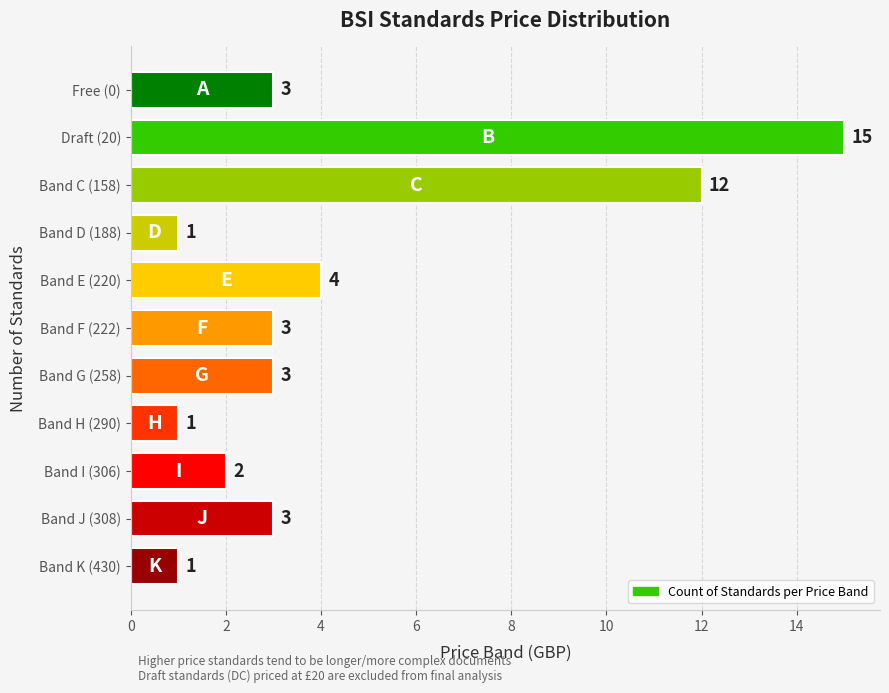

What is the change in value from Band D (188) to Band J (308)?

+2